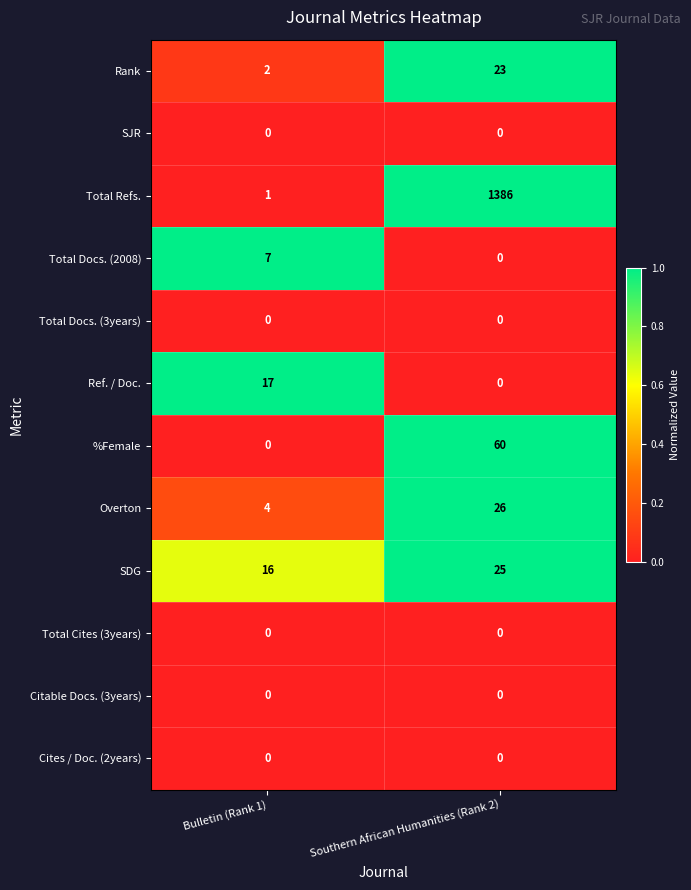

At which label is Total Docs. (2008) closest to 3?

Southern African Humanities (Rank 2)